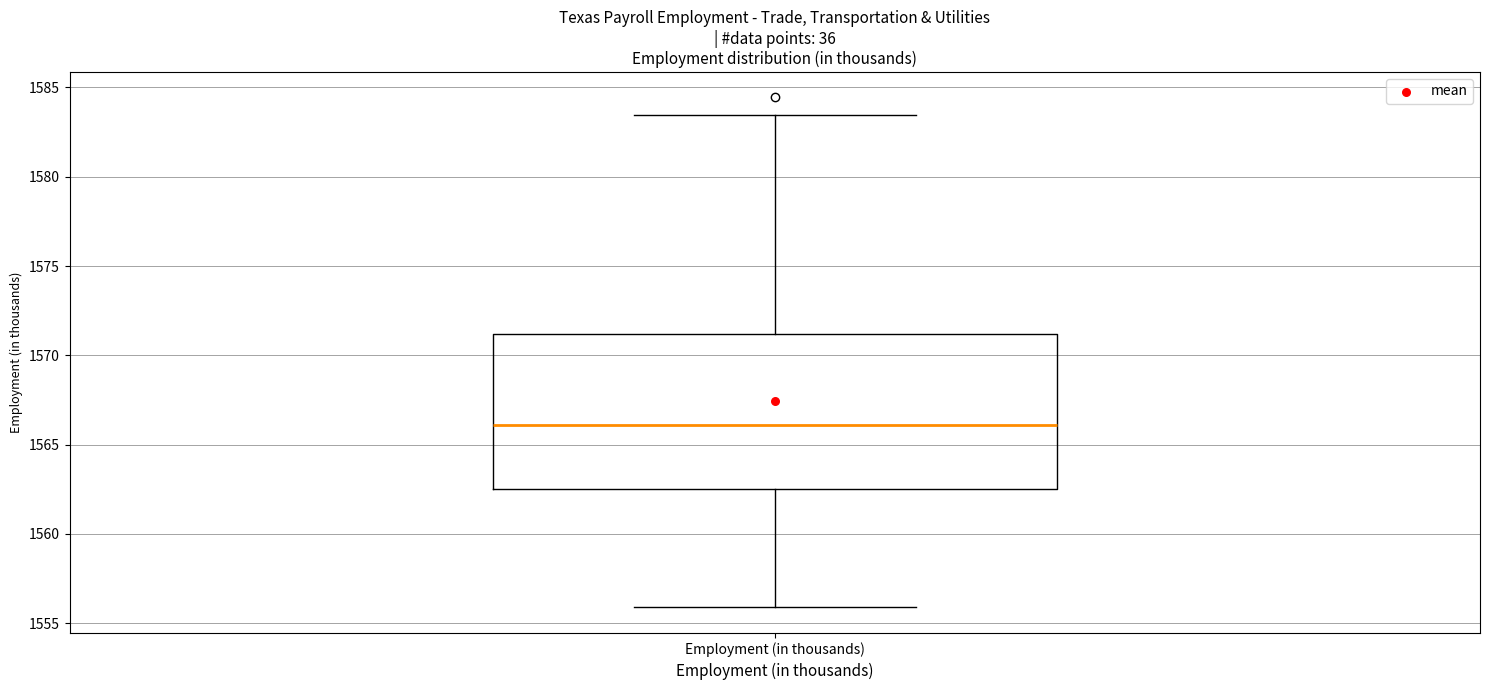

Where is the upper edge of the box for Employment (in thousands) on the y-axis? The values are not printed on the chart, so give them approximately, as read against the axis.

1571.0